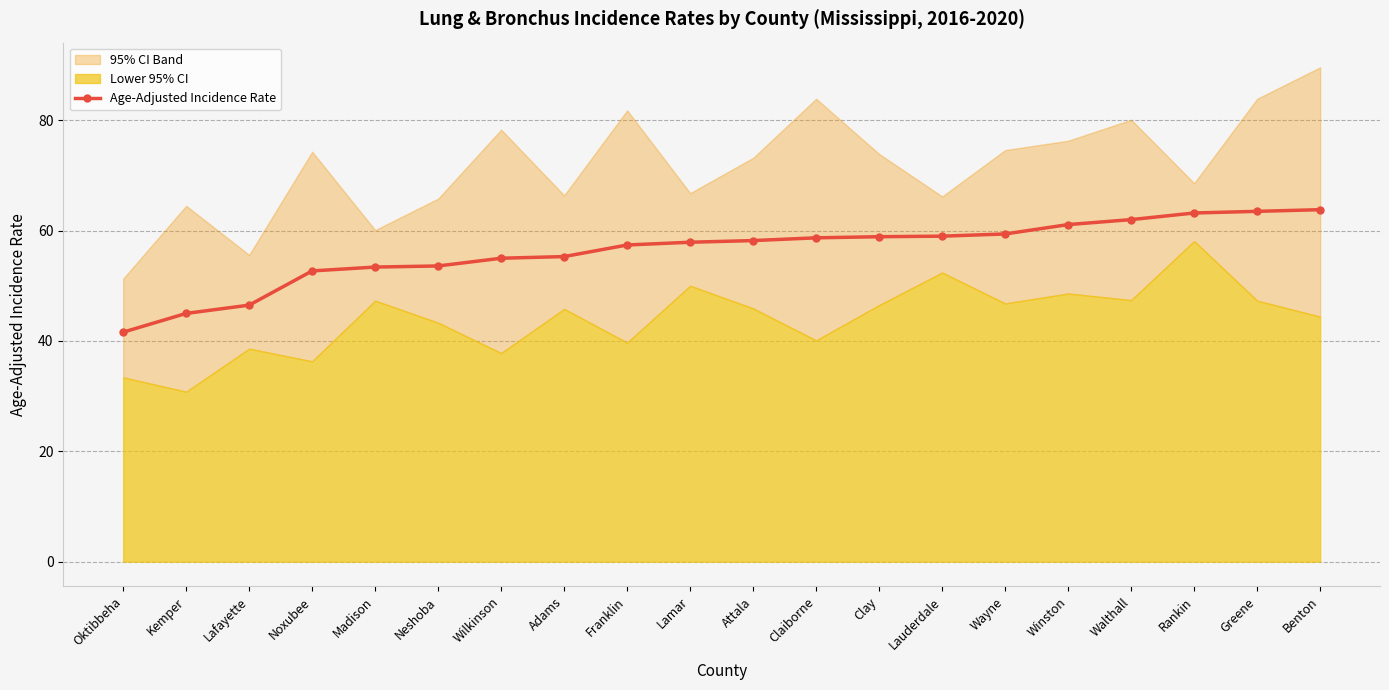

How many lines are shown in the chart?

1